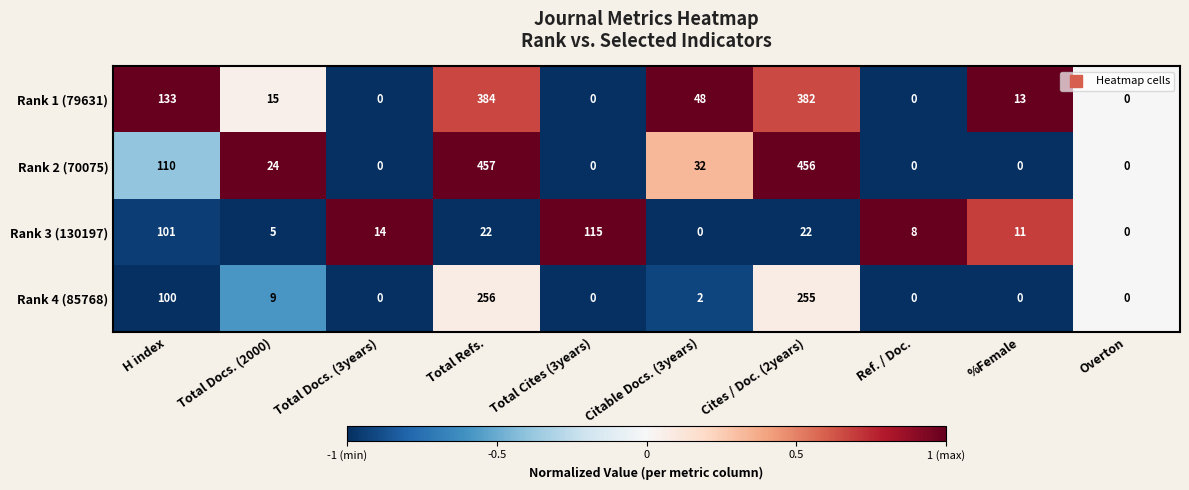

Which label corresponds to the largest value in the chart?

Total Refs.